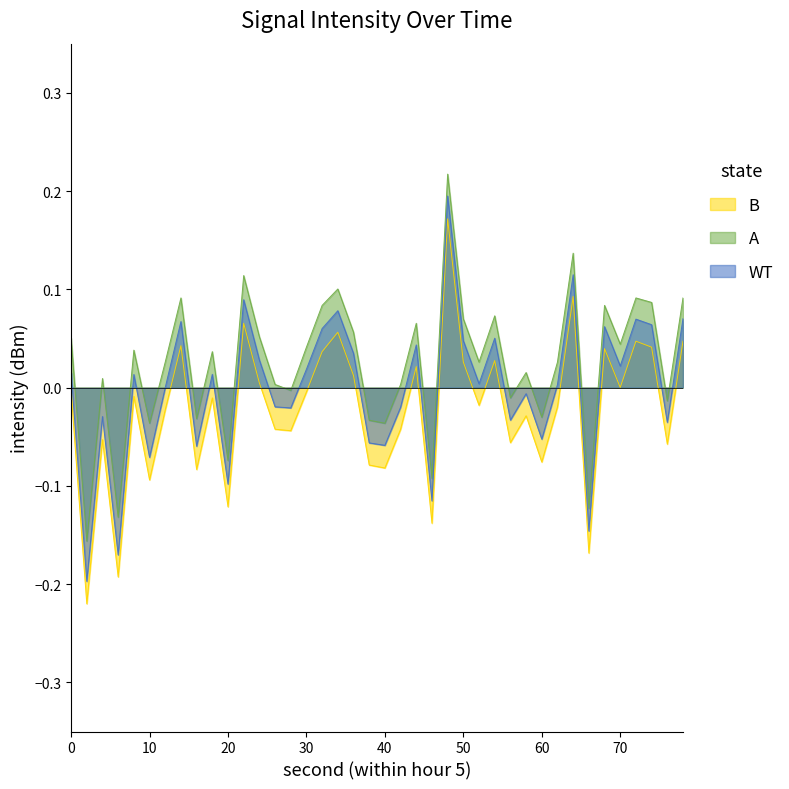

How many distinct data groups are displayed?

3